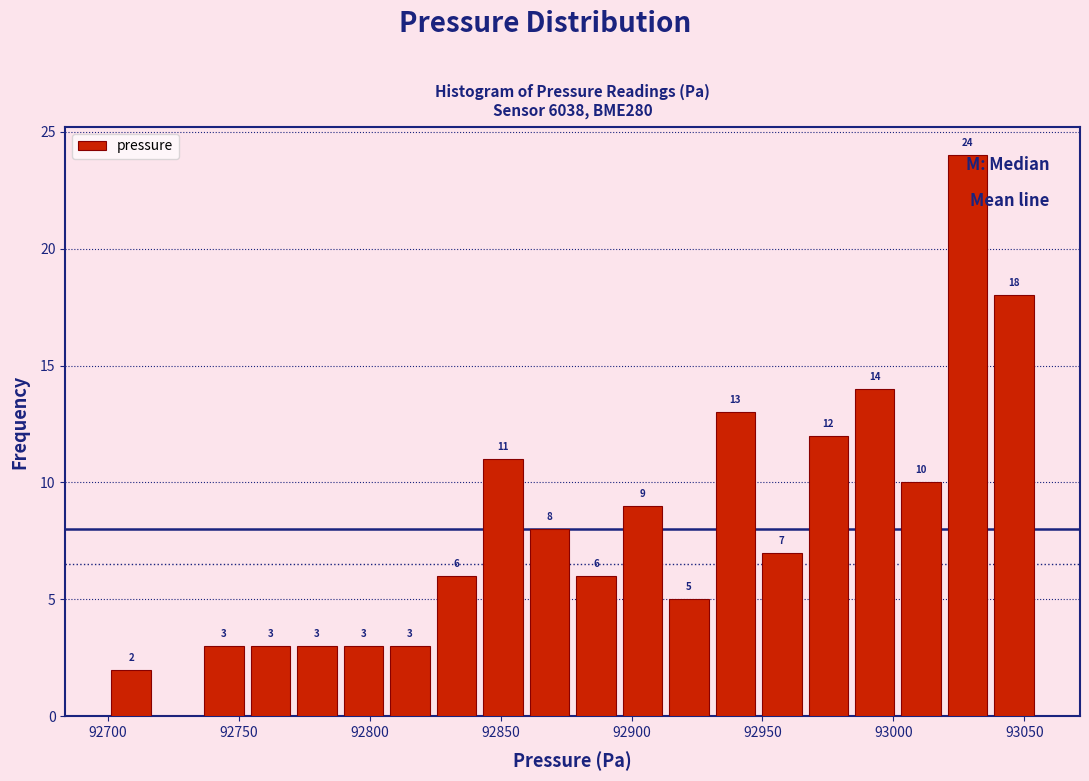

Read against the x-axis, roughly where is the centre of the tallest bar?

93030